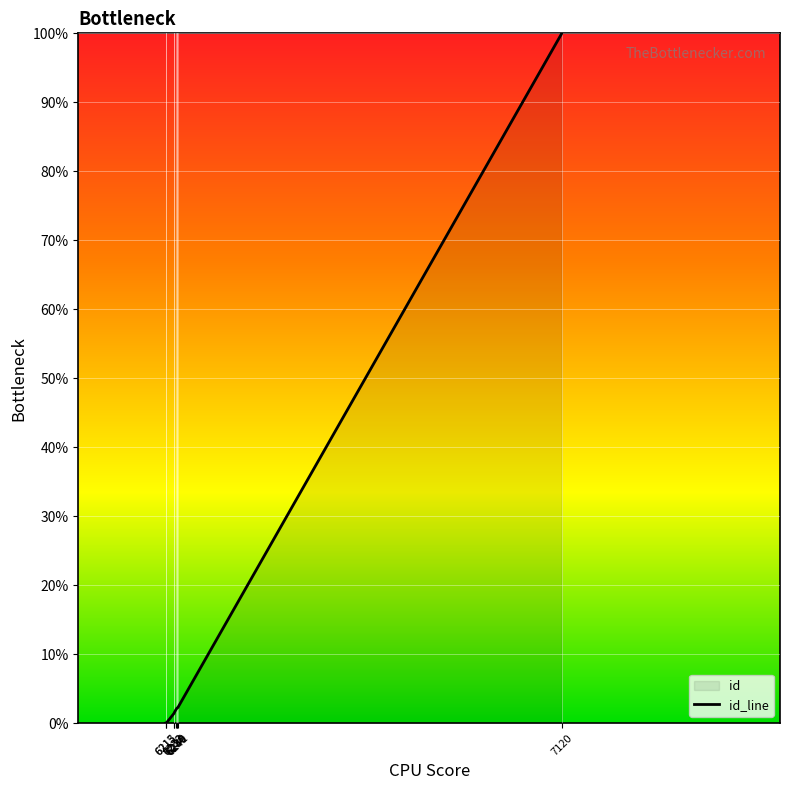

Is it true that the value at 7120 is 57.5?

False